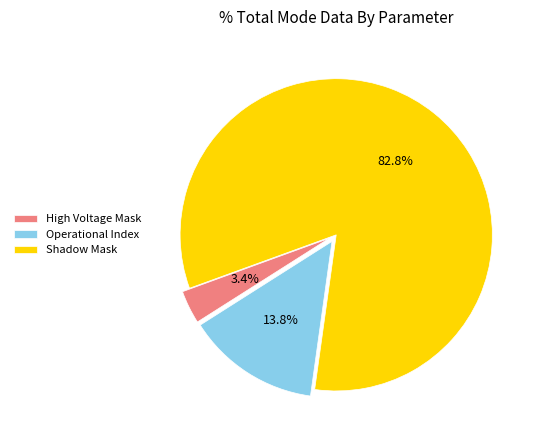

To the nearest percent, what is the difference between the Shadow Mask and High Voltage Mask slice percentages?

79%